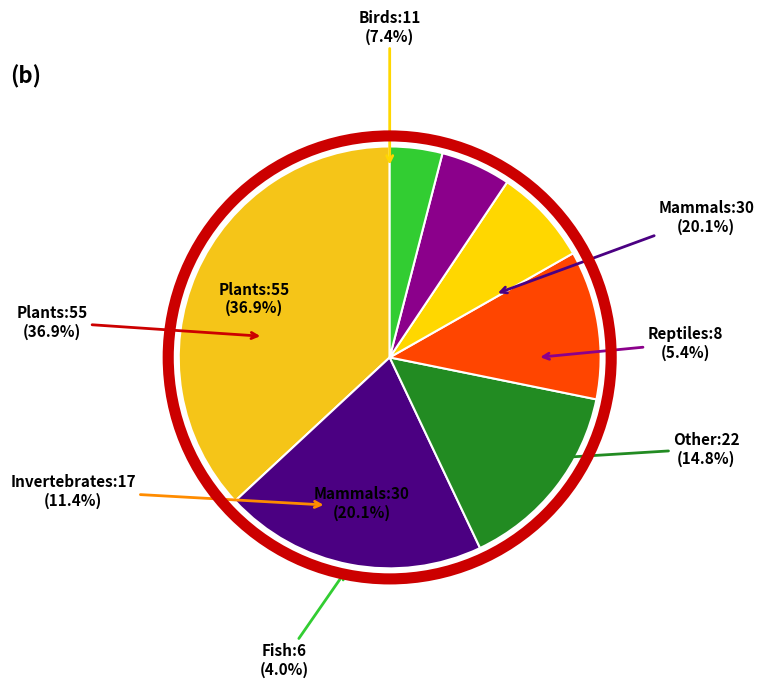

Which has a higher value, Plants or Other?

Plants